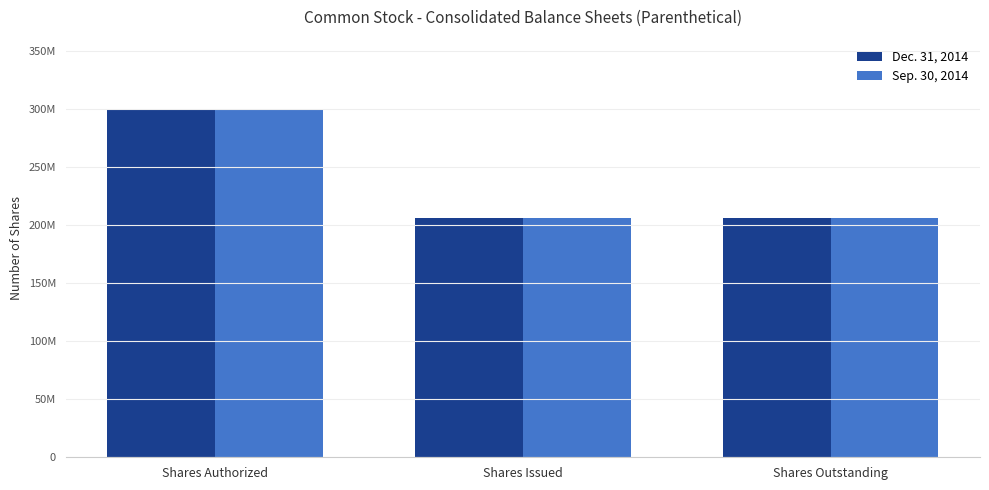

Reading right to left, transcribe all the data shown in this chart.

Dec. 31, 2014: 206500000	206500000	300000000
Sep. 30, 2014: 206500000	206500000	300000000